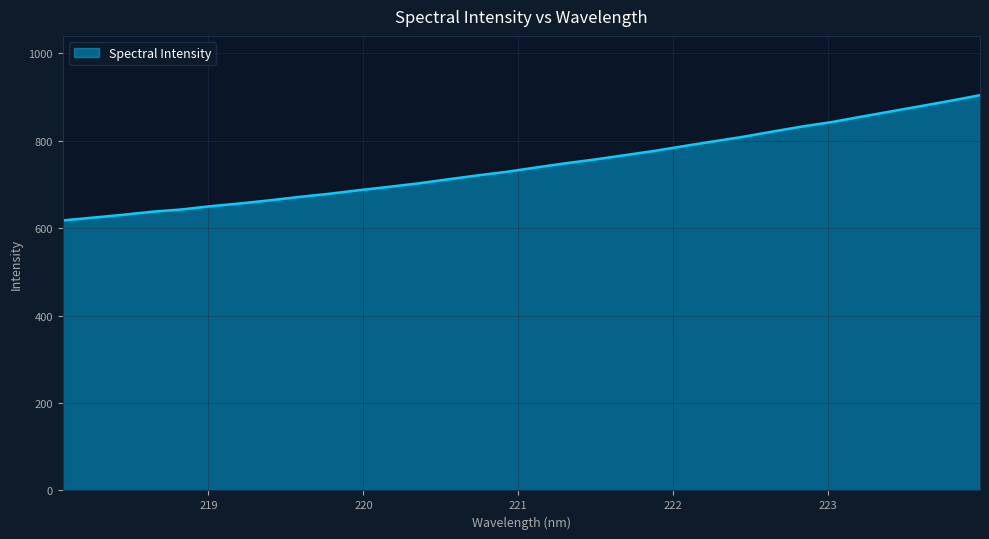

What is the smallest value displayed?

618.0